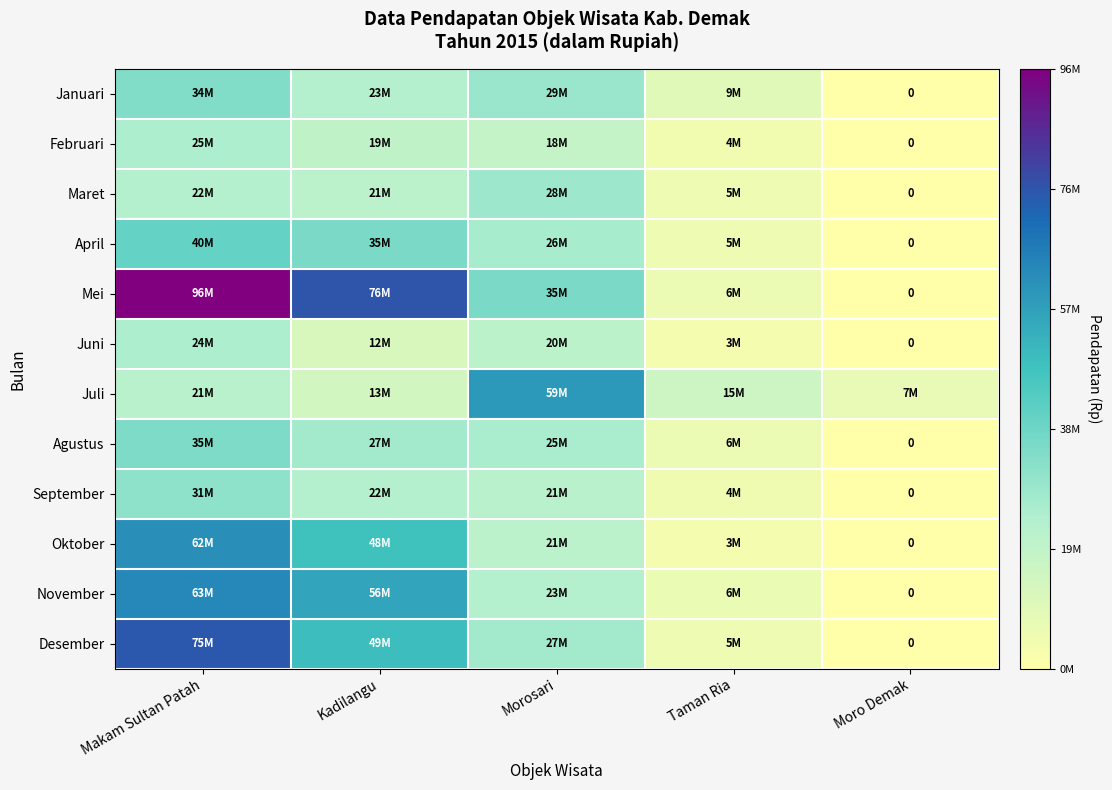

True or false: Oktober has a value of 12008318 at Morosari.

False